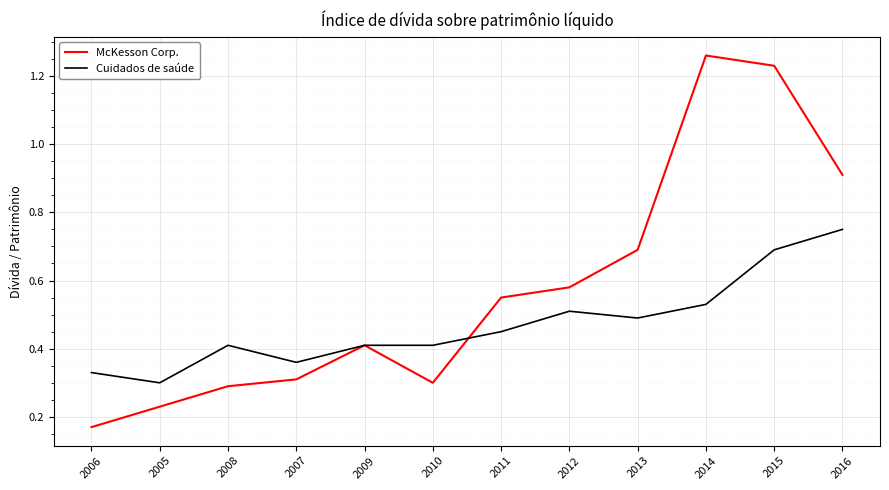

Which series has the largest range (max minus min)?

McKesson Corp.